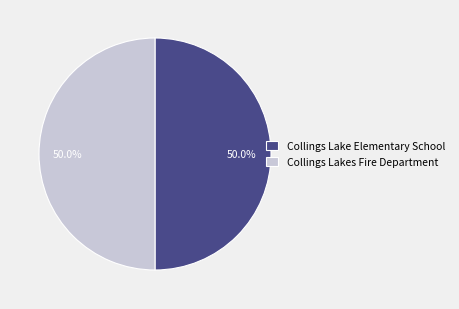

What portion of the pie excludes Collings Lakes Fire Department?

50.0%